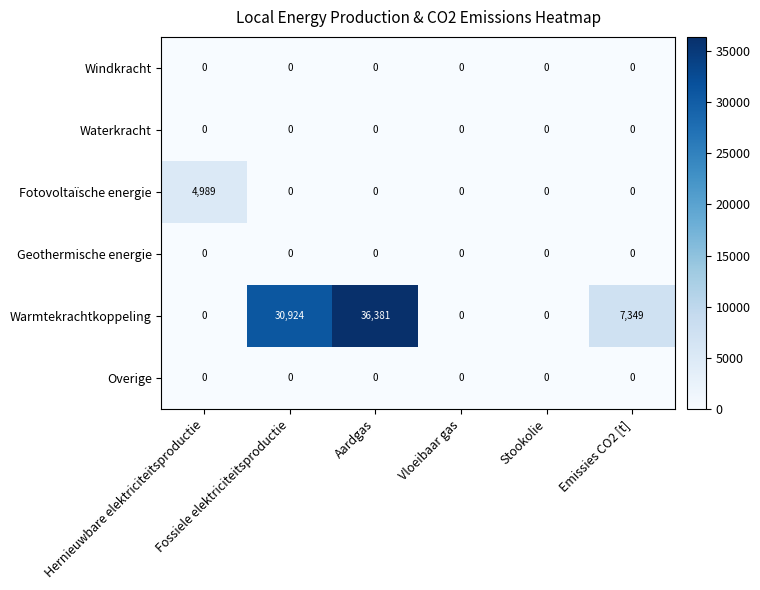

Which series has the largest range (max minus min)?

Warmtekrachtkoppeling